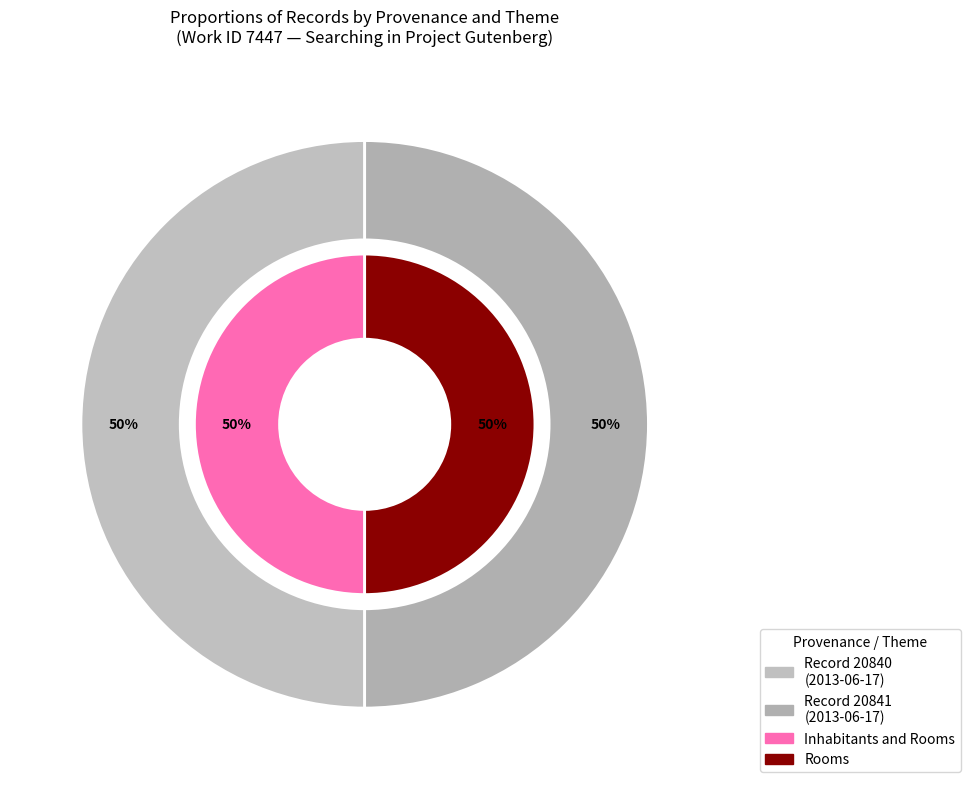

Is the sum of 2013-06-17 16:14:19 UTC and 2013-06-17 16:15:30 UTC greater than half?

Yes